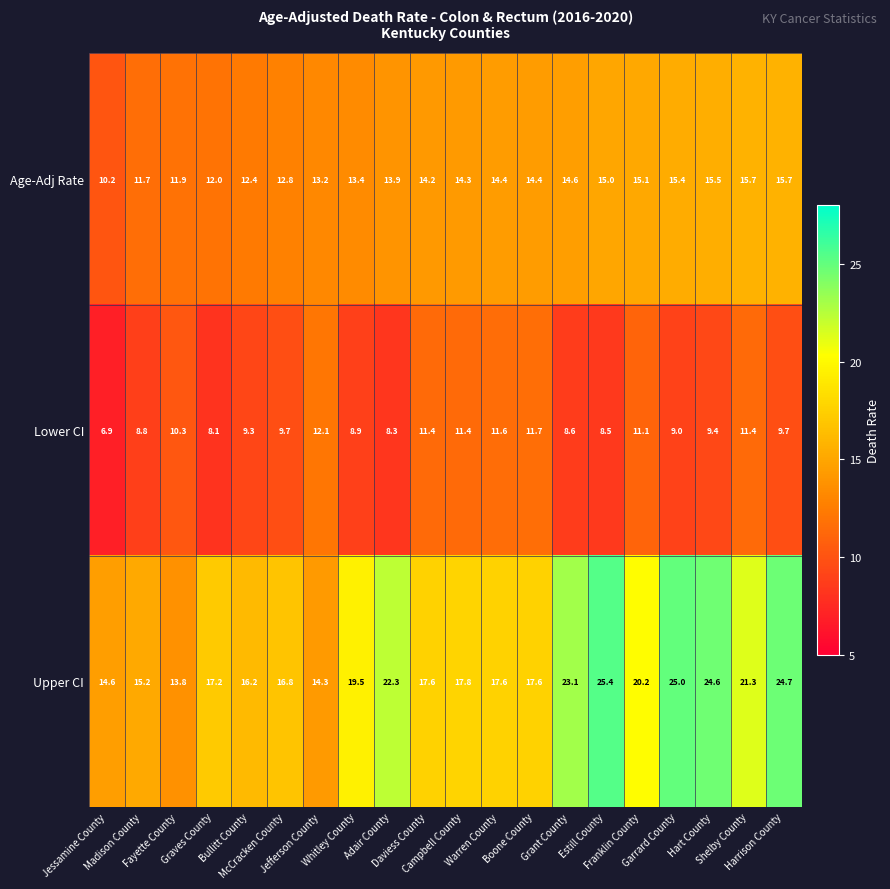

At how many categories does at least one series exceed 10?

20